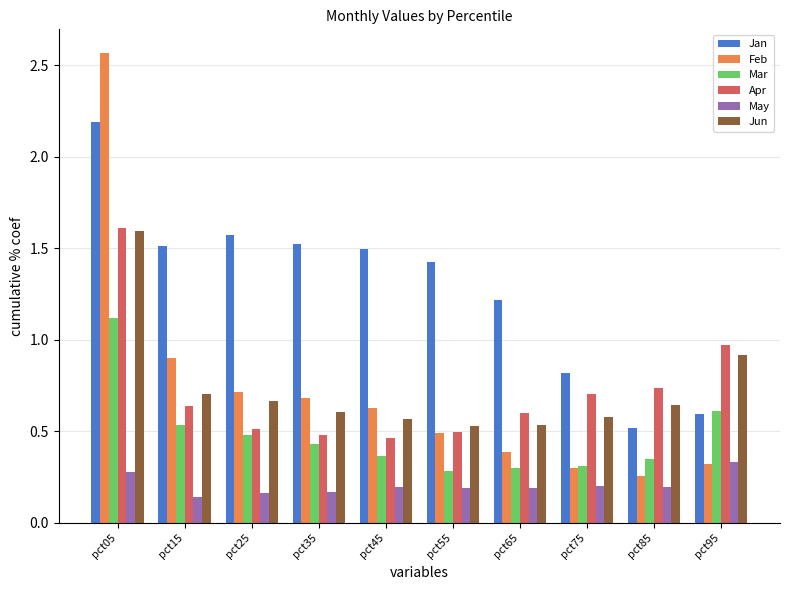

At how many categories does at least one series exceed 0?

10